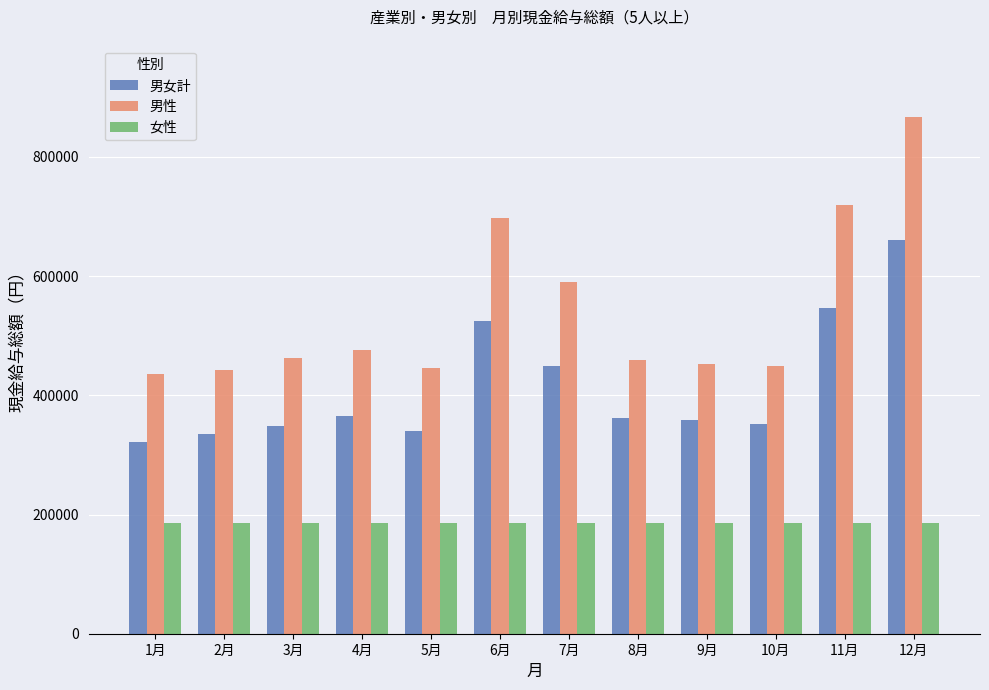

At 2月, list the series in order from smallest to largest.

女性, 男女計, 男性